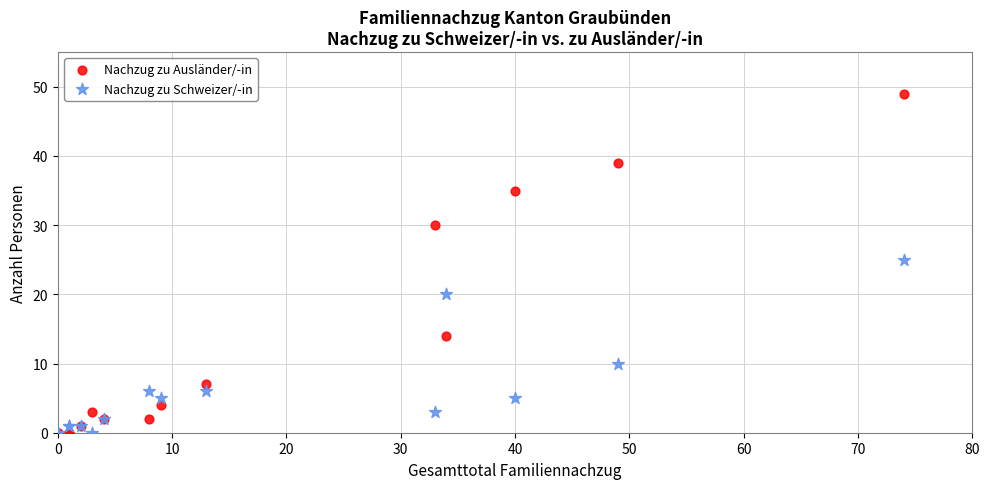

Across all series, what Y value is closest to 24?

25